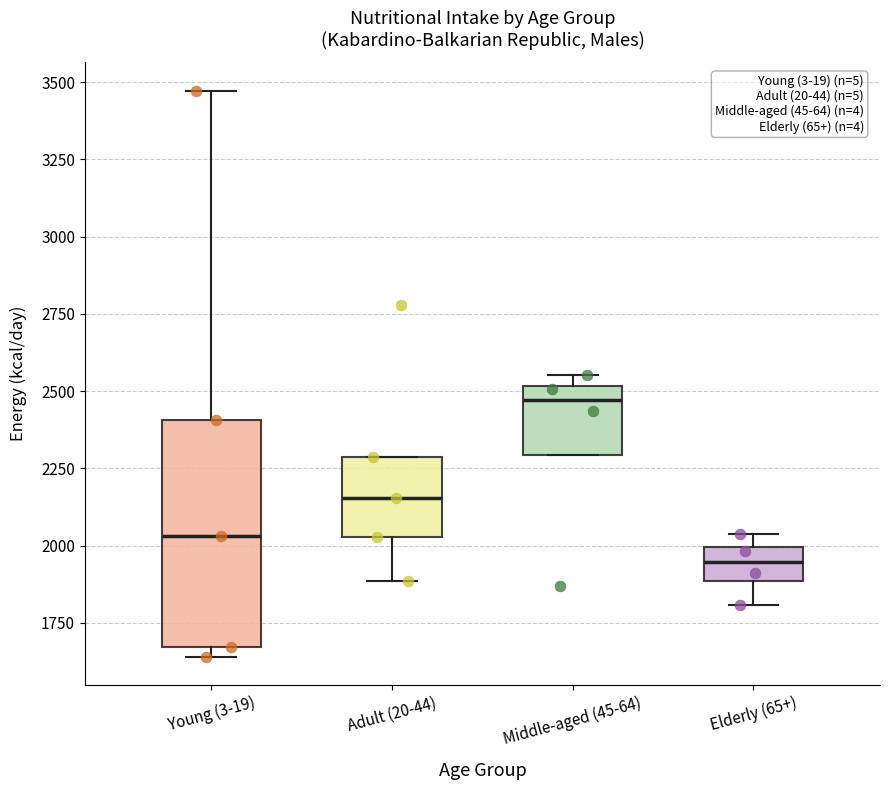

Reading left to right, transcribe this box plot: for each box, give where its median line is, the range the box spans, and where its two whiskers end, as read against the y-axis. The values are not printed on the chart, so give them approximately, as read against the axis.

Young (3-19): median 2050, box 1650 to 2400, whiskers 1650 (just below the box's lower edge) to 3450
Adult (20-44): median 2150, box 2050 to 2300, whiskers 1900 to 2300
Middle-aged (45-64): median 2450, box 2300 to 2500, whiskers 2300 to 2550
Elderly (65+): median 1950, box 1900 to 2000, whiskers 1800 to 2050